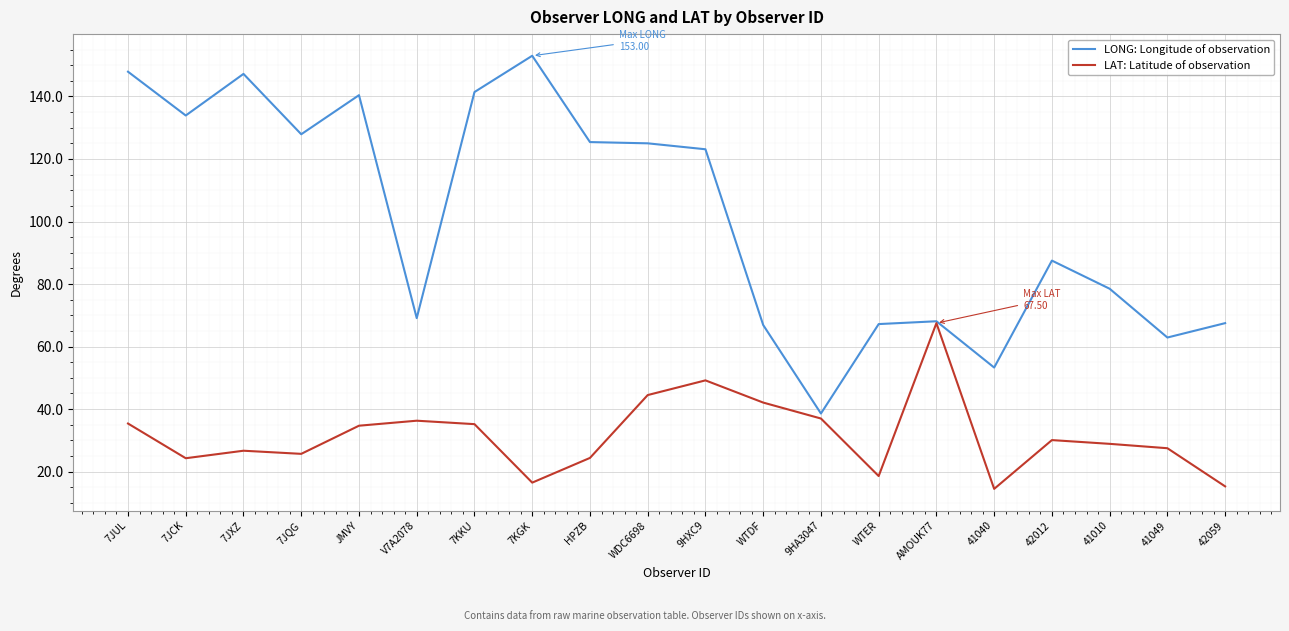

How many categories are shown in the chart?

20